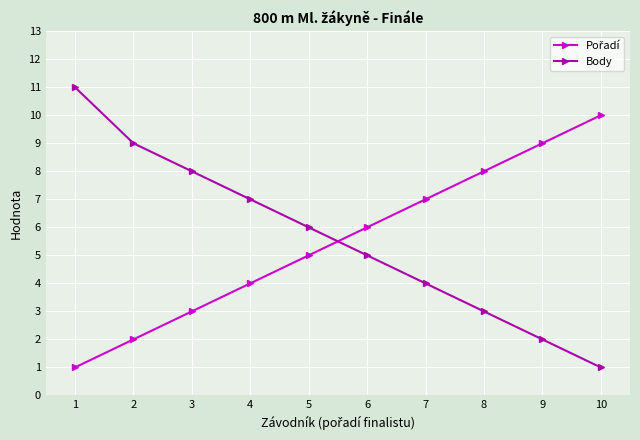

What is the value of the Body point at the 1st from the left?

11